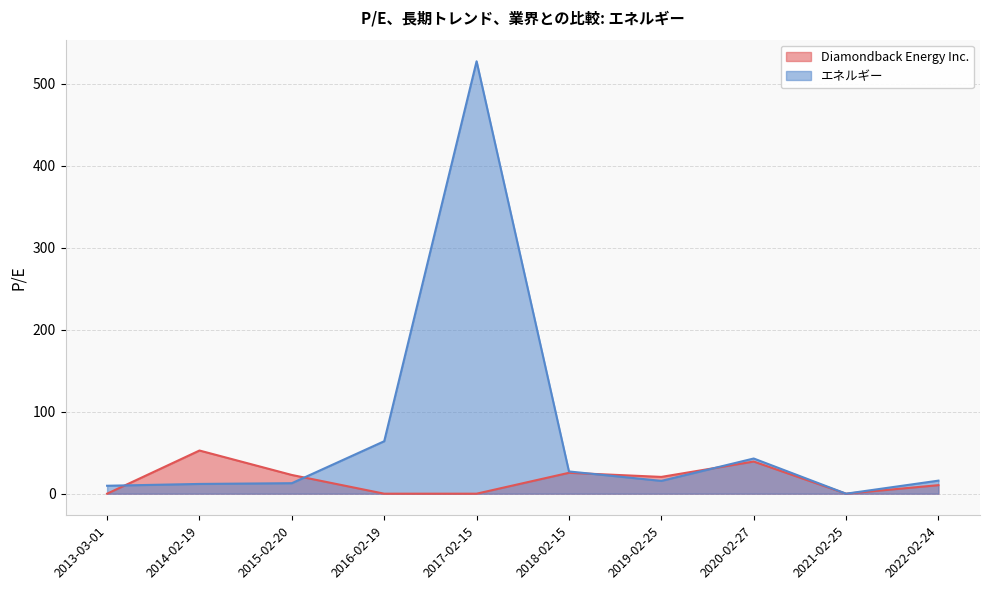

True or false: エネルギー has a value of 64.0 at 2016-02-19.

True